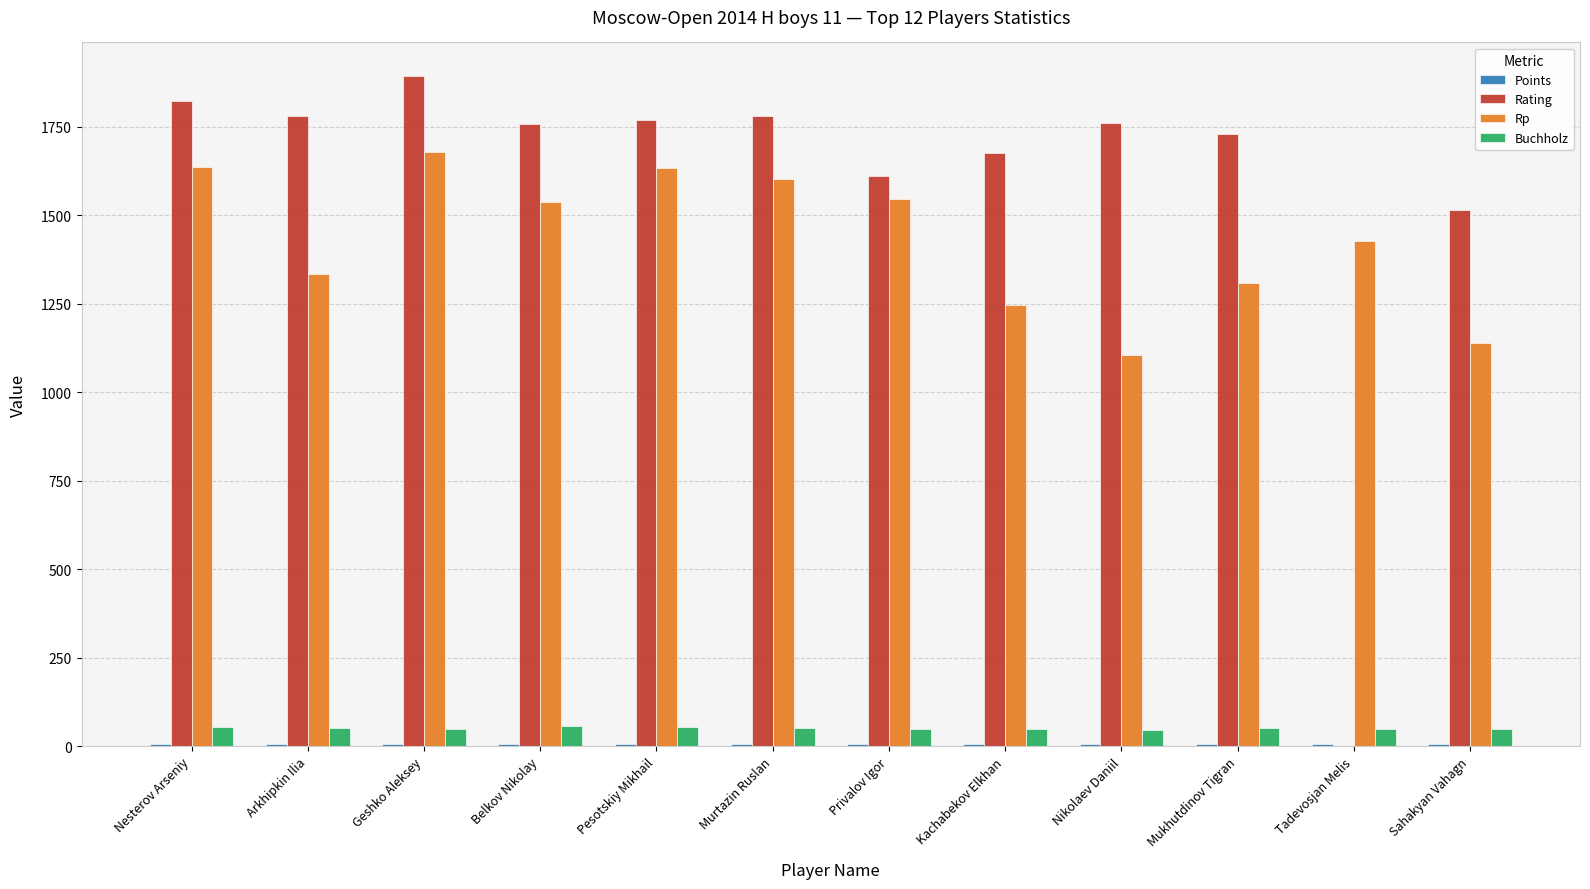

What is the sum of all Buchholz values?

608.0